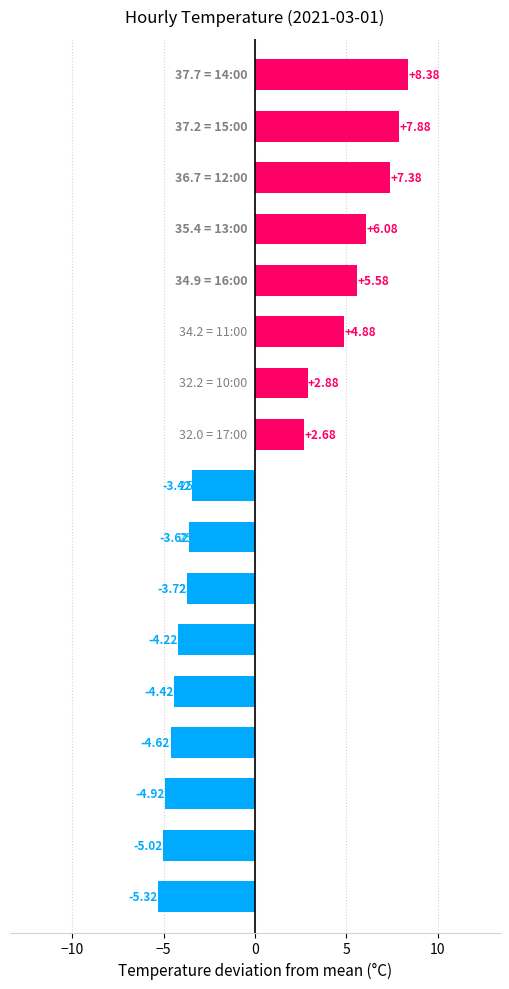

What is the smallest value displayed?

-5.3